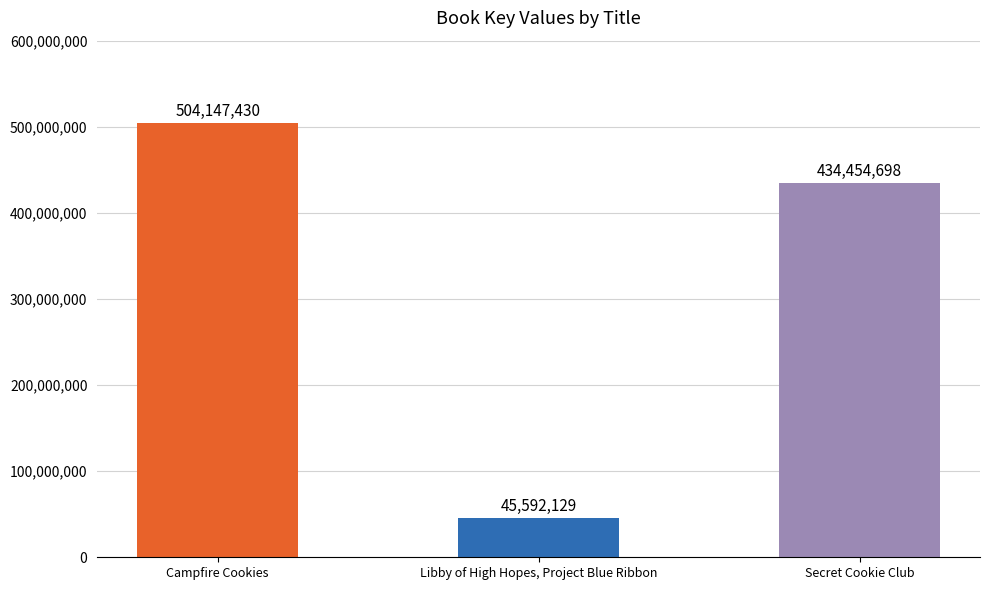

Which category has the lowest value across all series?

Libby of High Hopes, Project Blue Ribbon